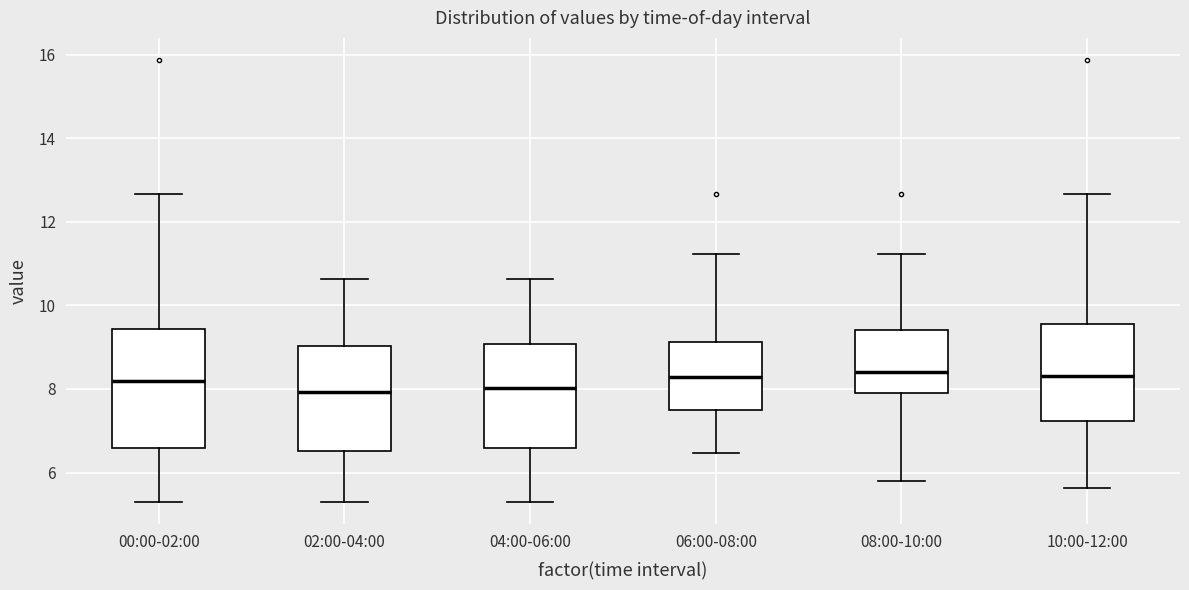

Reading left to right, transcribe this box plot: for each box, give where its median line is, the range the box spans, and where its two whiskers end, as read against the y-axis. The values are not printed on the chart, so give them approximately, as read against the axis.

00:00-02:00: median 8.2, box 6.6 to 9.4, whiskers 5.4 to 12.6
02:00-04:00: median 8.0, box 6.6 to 9.0, whiskers 5.4 to 10.6
04:00-06:00: median 8.0, box 6.6 to 9.0, whiskers 5.4 to 10.6
06:00-08:00: median 8.2, box 7.6 to 9.2, whiskers 6.4 to 11.2
08:00-10:00: median 8.4, box 7.8 to 9.4, whiskers 5.8 to 11.2
10:00-12:00: median 8.4, box 7.2 to 9.6, whiskers 5.6 to 12.6